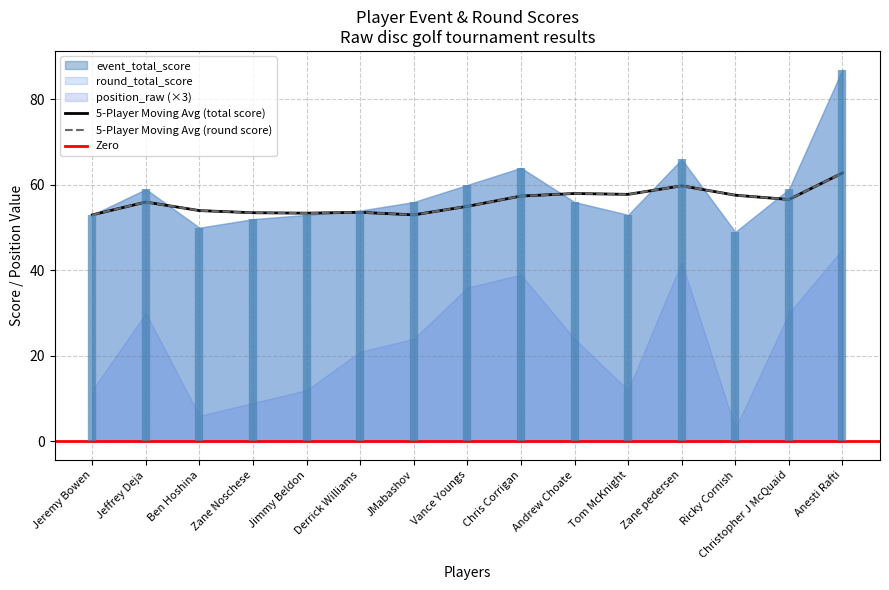

At which category is the sum across all series the highest?

Anesti Rafti